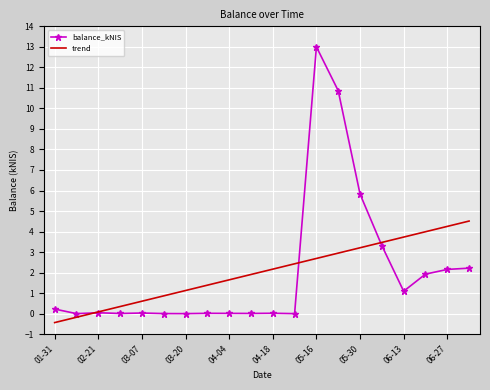

What is the difference between the maximum and minimum values in the trend series?

4.9